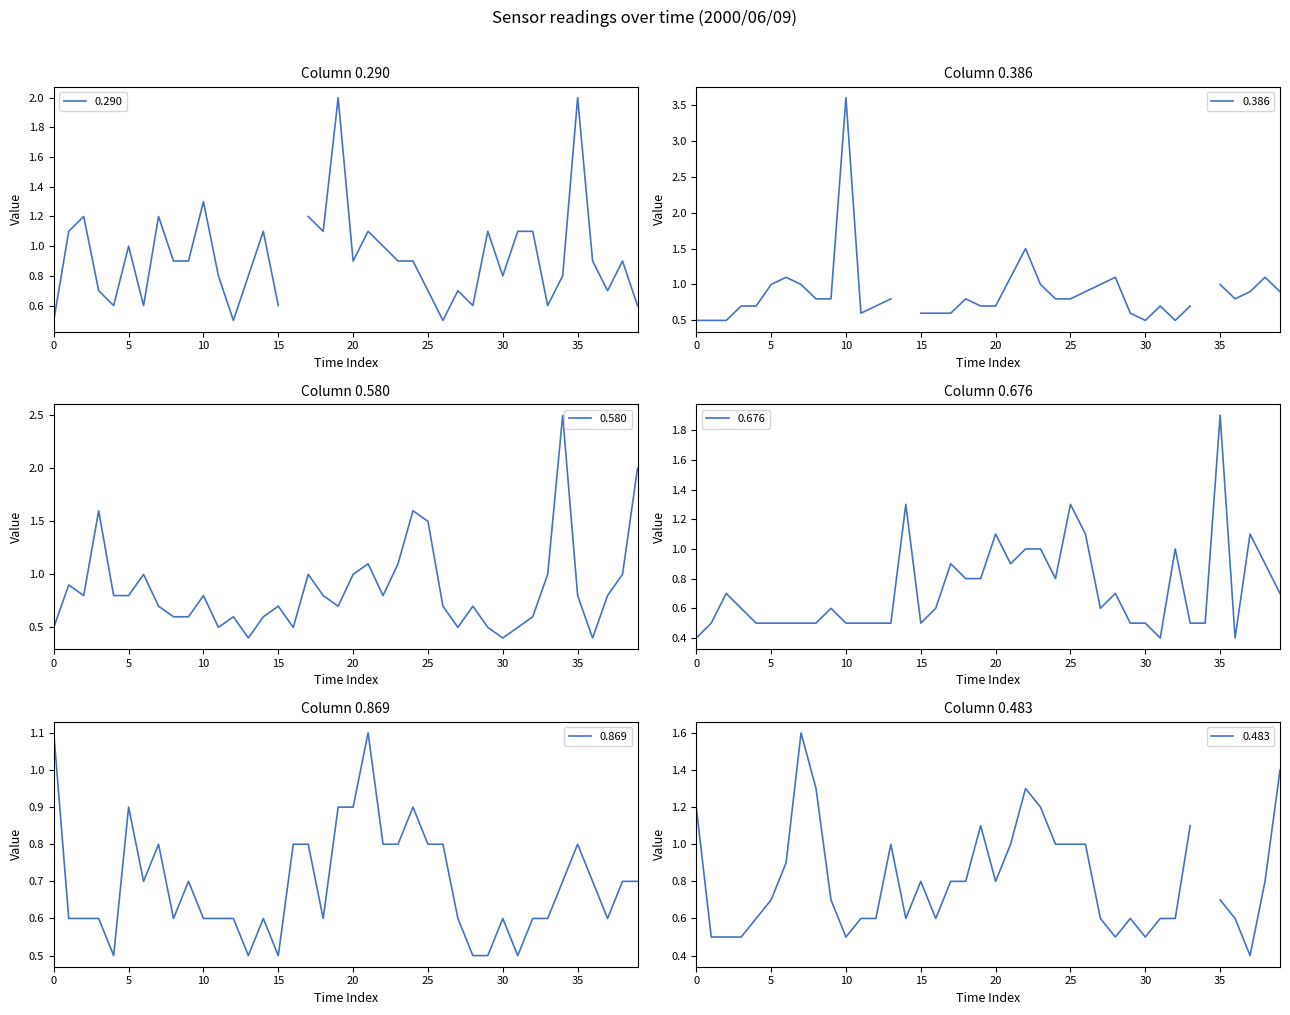

Is this an area chart (filled region under the line)?

No